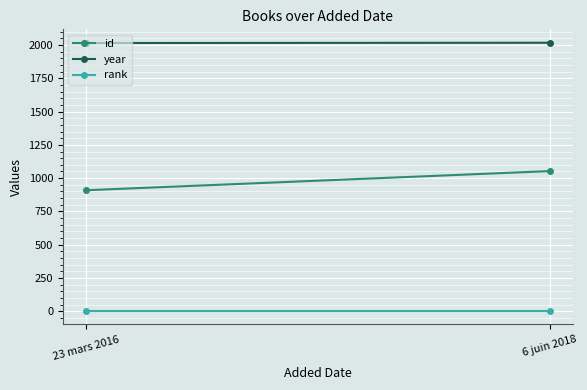

Is it true that rank equals 1 at 6 juin 2018?

True